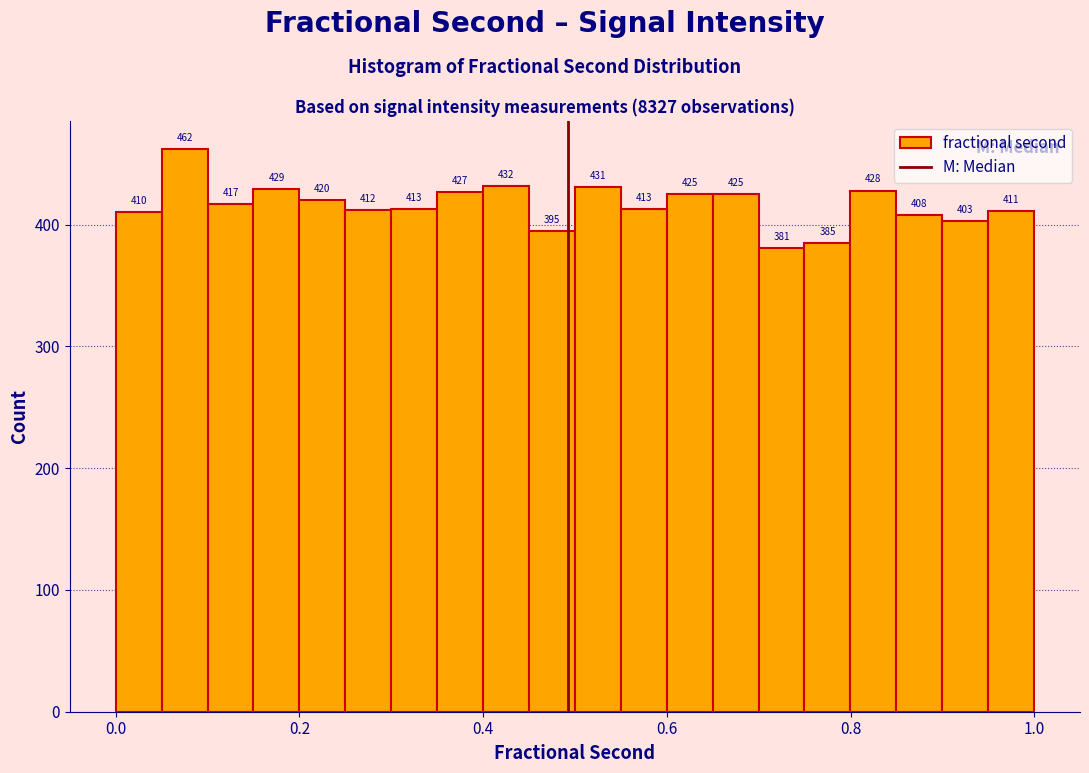

Read against the x-axis, roughly where is the centre of the tallest bar?

0.08